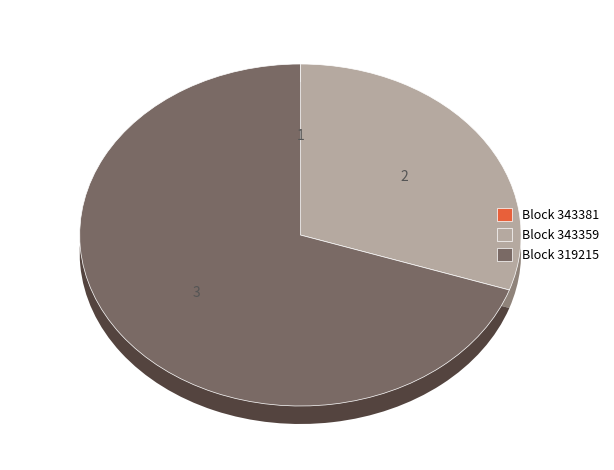

Combined, what portion of the pie is 319215 and 319237?

69.8%